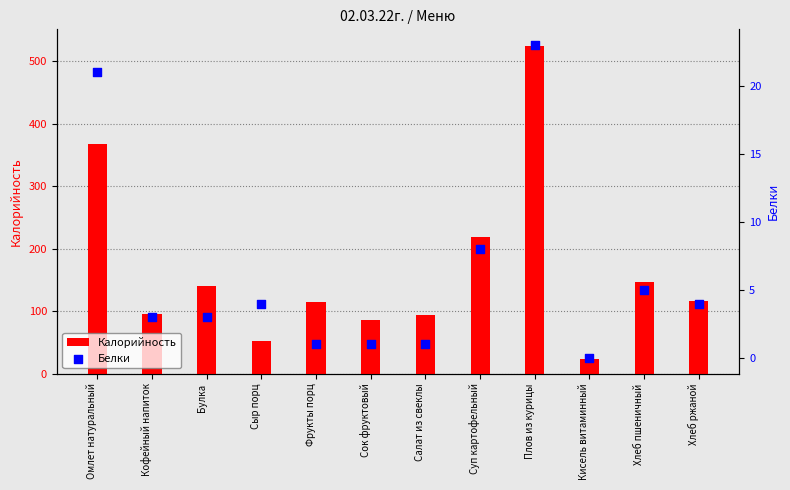

Which series has the largest Y range (max minus min)?

Калорийность